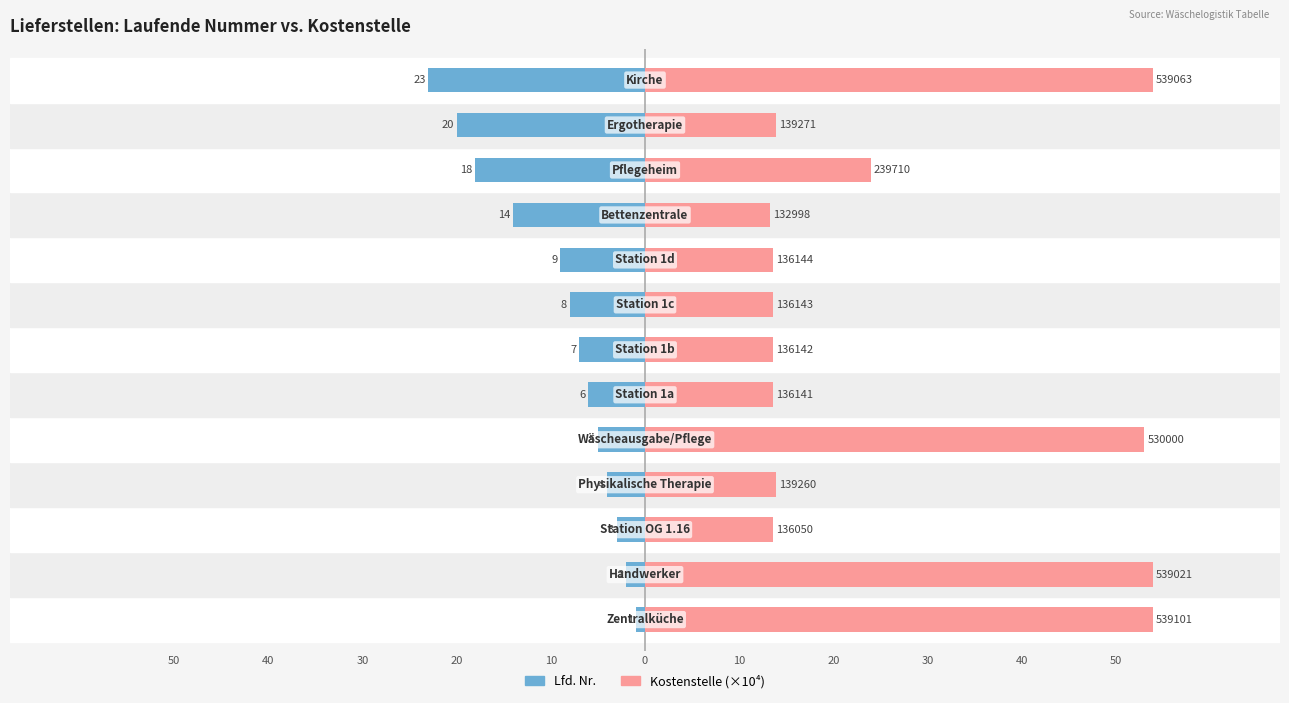

Does the chart contain stacked bars?

No